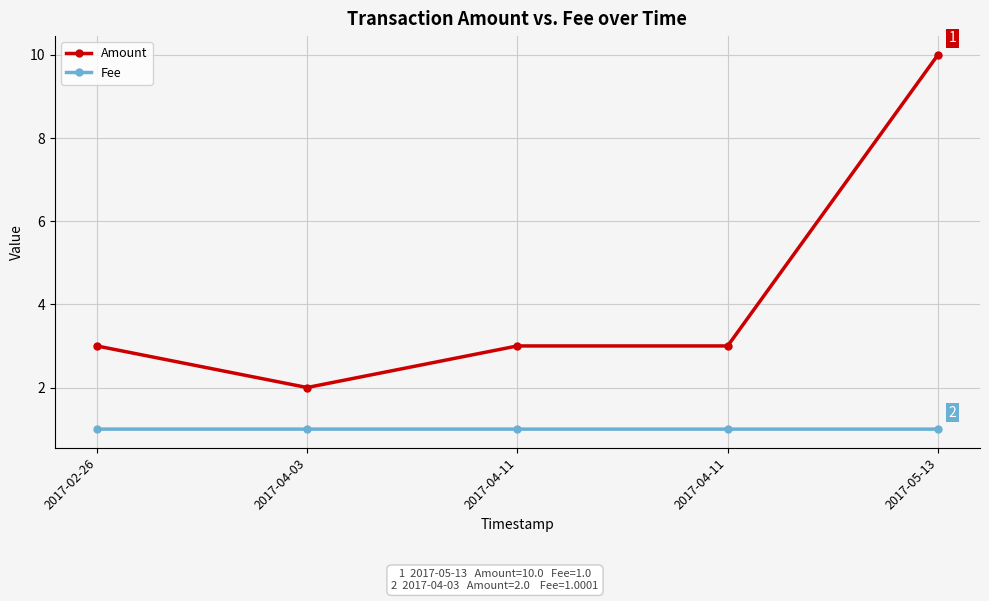

What is the spread (max minus min) of values at 2017-04-11?

2.0